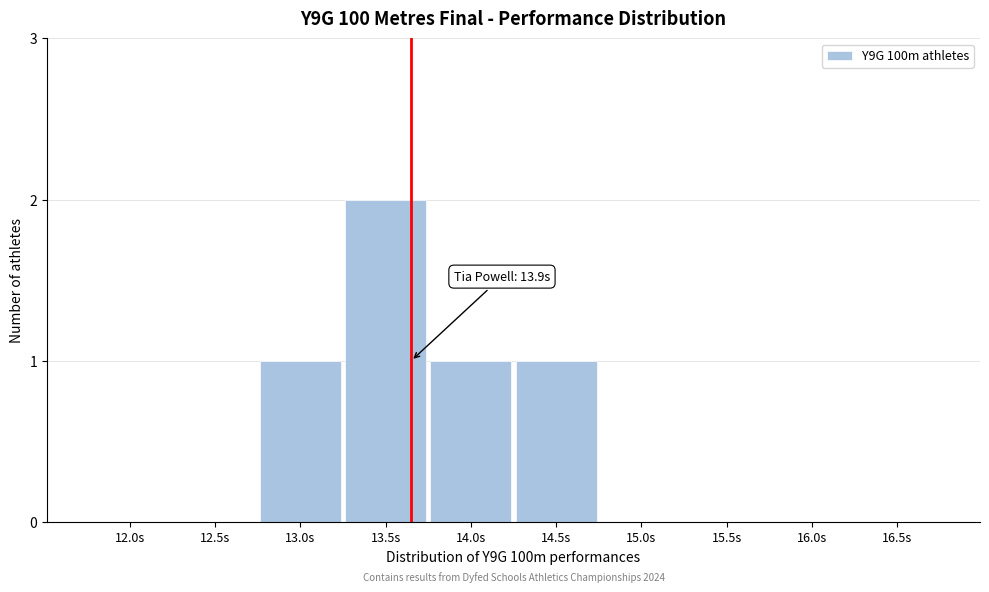

Reading right to left, list all the values displayed in this chart.

16.5s=0	16.0s=0	15.5s=0	15.0s=0	14.5s=1	14.0s=1	13.5s=2	13.0s=1	12.5s=0	12.0s=0